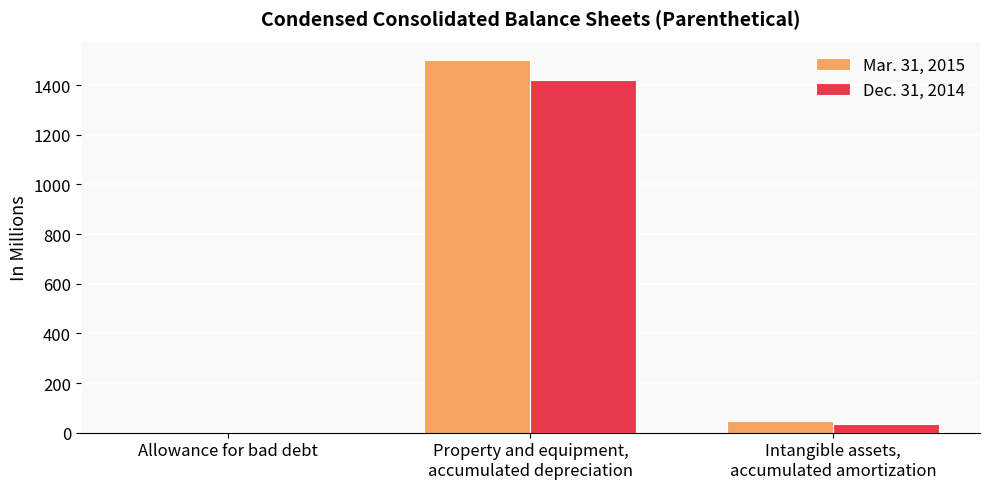

How many distinct data groups are displayed?

2